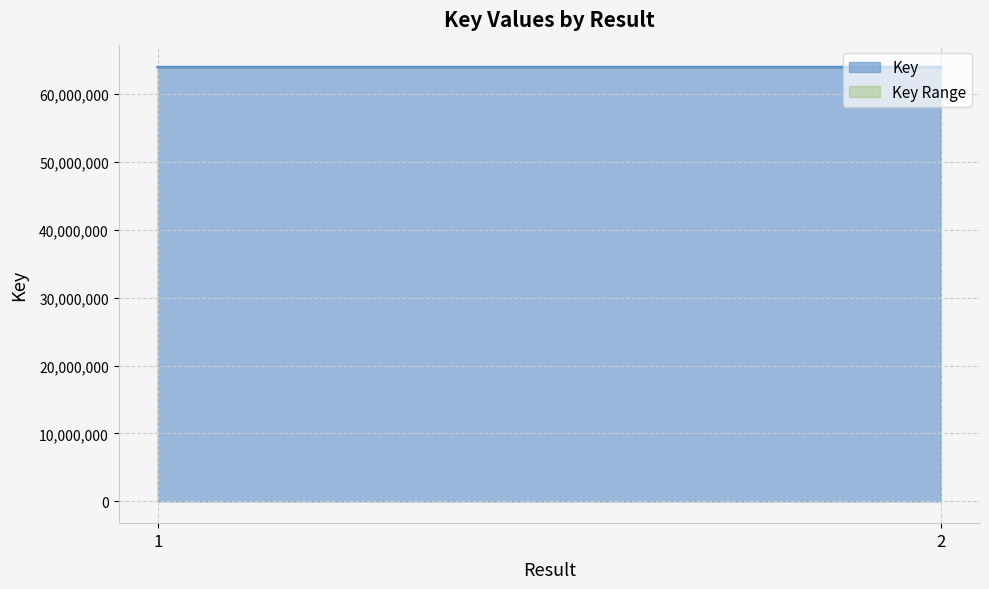

What is the change in value from 1 to 2?

-228